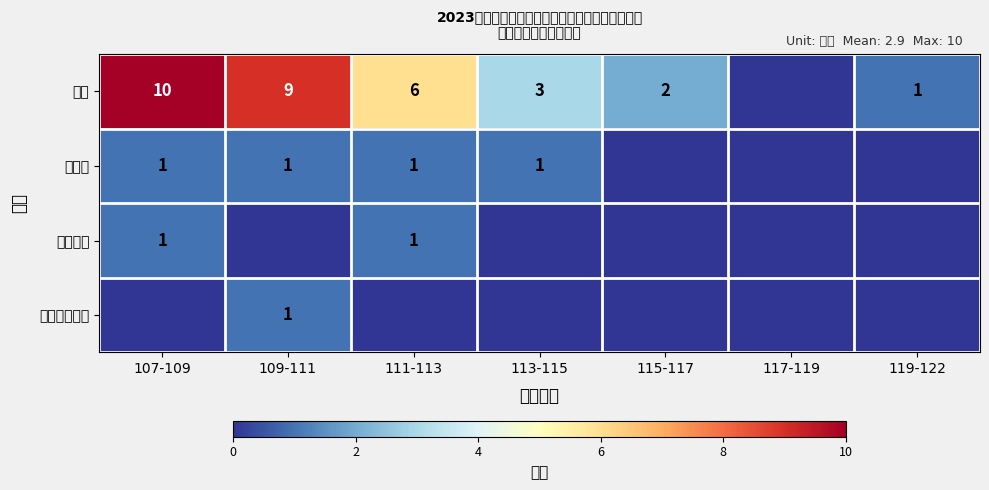

The 达斡尔族 series shows 1 at 111-113. True or false?

True